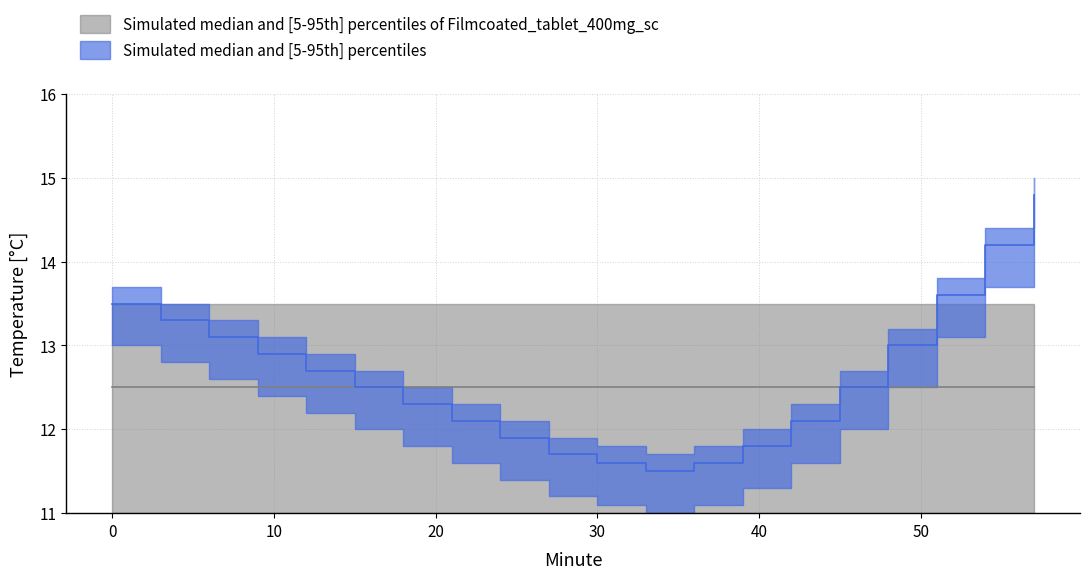

What is the maximum value shown in the chart?

15.0